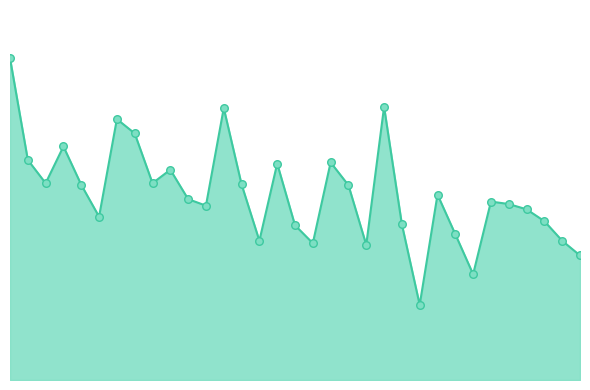

Does the chart have visible grid lines?

No